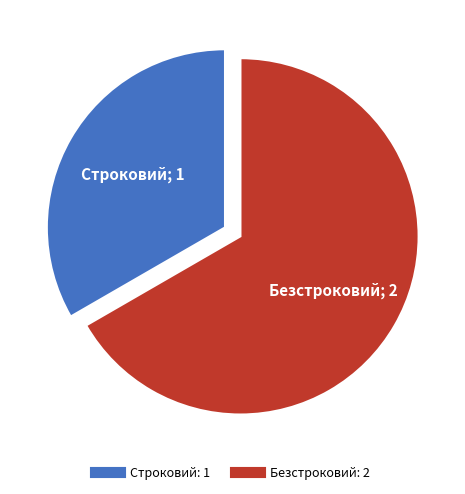

Combined, do Безстроковий and Строковий account for over 50%?

Yes